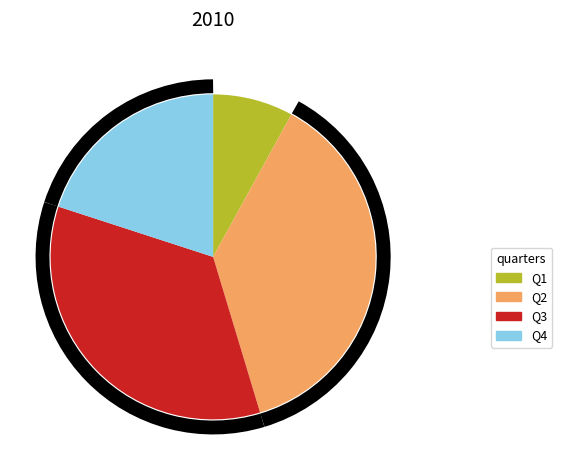

The Q2 slice represents 22% of the pie. True or false?

False